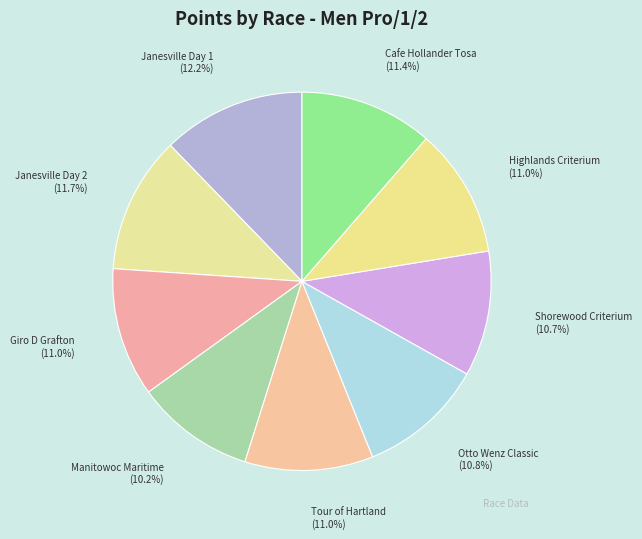

What is the largest slice in the pie chart?

Janesville Day 1